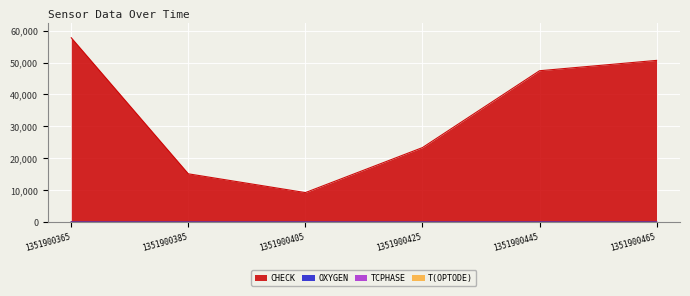

Rank the categories by CHECK value from highest to lowest.

1351900365, 1351900465, 1351900445, 1351900425, 1351900385, 1351900405